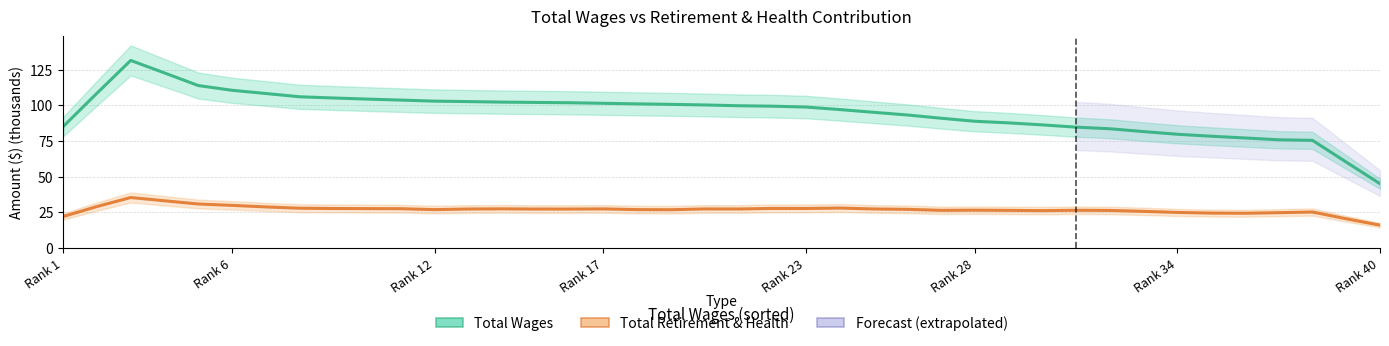

How many lines are shown in the chart?

2